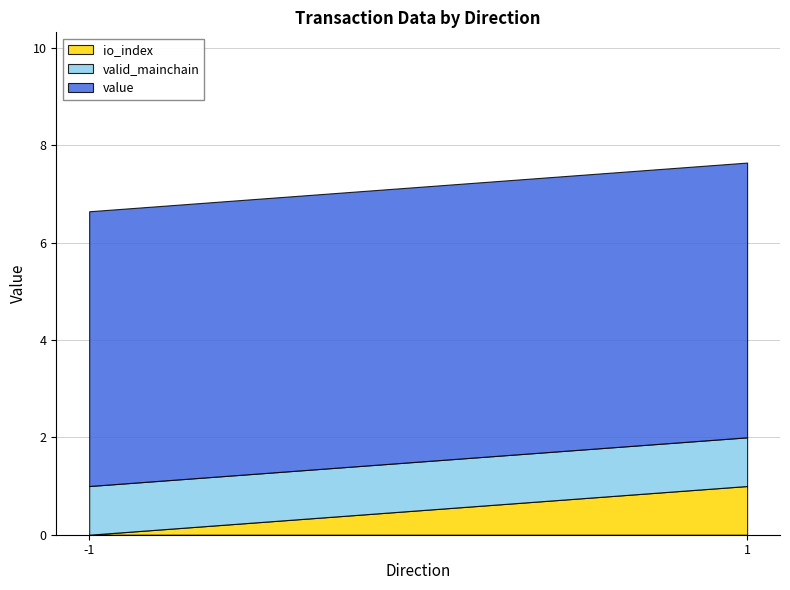

Reading right to left, transcribe all the data shown in this chart.

io_index: 1=1.0	1=1.0	-1=0.0	-1=0.0
valid_mainchain: 1=1.0	1=1.0	-1=1.0	-1=1.0
value: 1=5.6	1=5.6	-1=5.6	-1=5.6